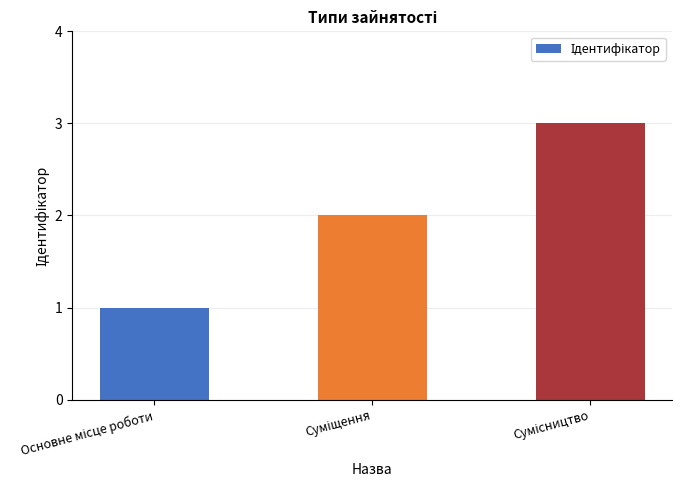

What is the maximum value shown in the chart?

3